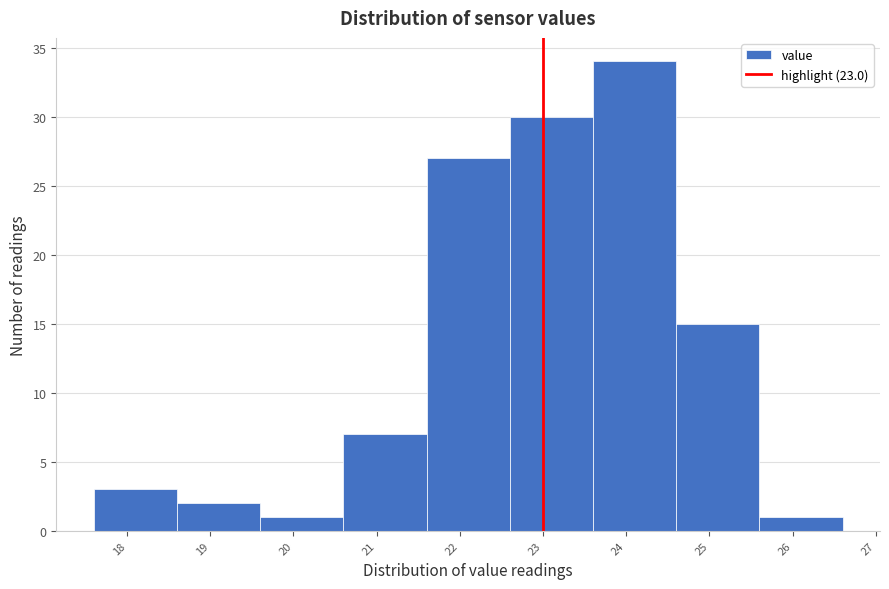

Reading left to right, list every bar in this chart as the range it spans on the x-axis followed by its height. The values are not printed on the chart, so give them approximately, as read against the axis.

17.6 to 18.6: 3
18.6 to 19.6: 2
19.6 to 20.6: 1
20.6 to 21.6: 7
21.6 to 22.6: 27
22.6 to 23.6: 30
23.6 to 24.6: 34
24.6 to 25.6: 15
25.6 to 26.6: 1